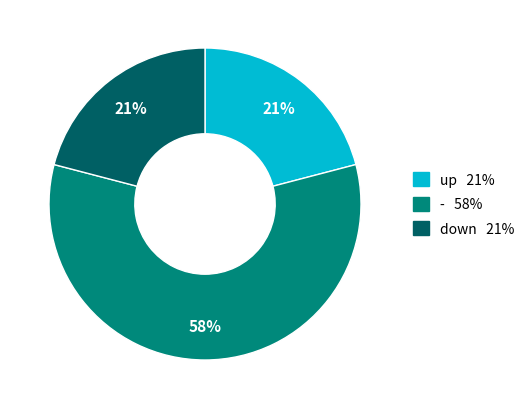

How many segments does this pie chart have?

3